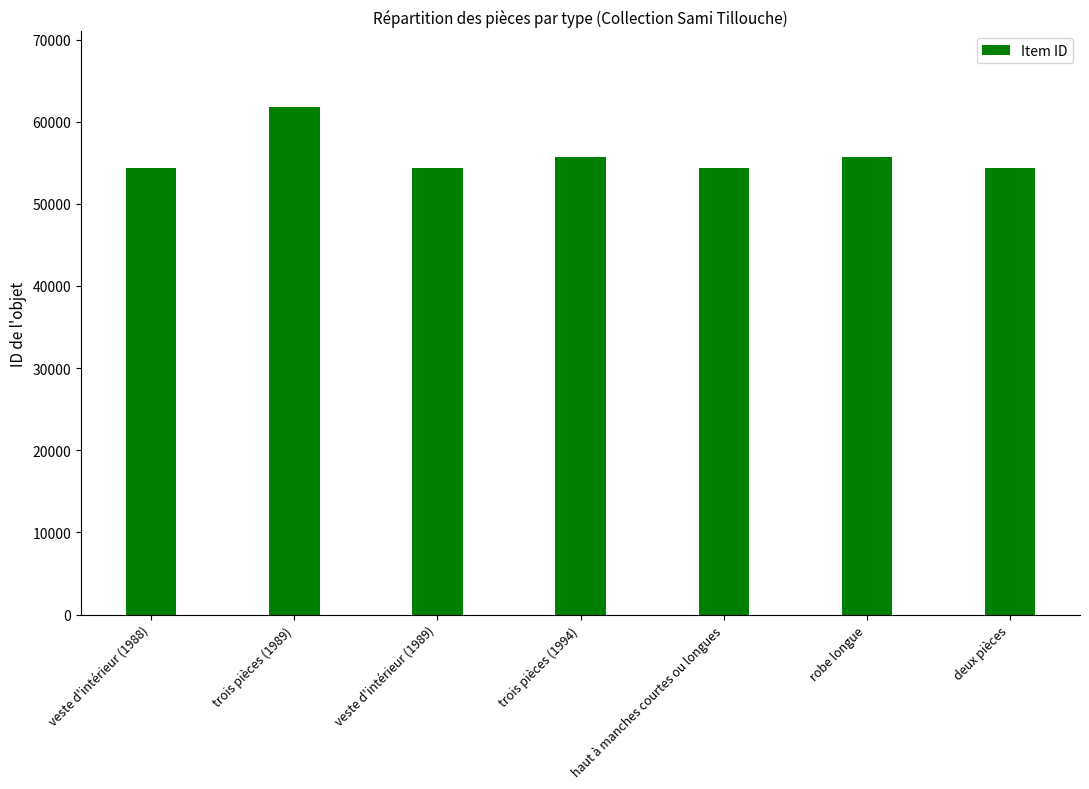

What is the maximum value shown in the chart?

61733